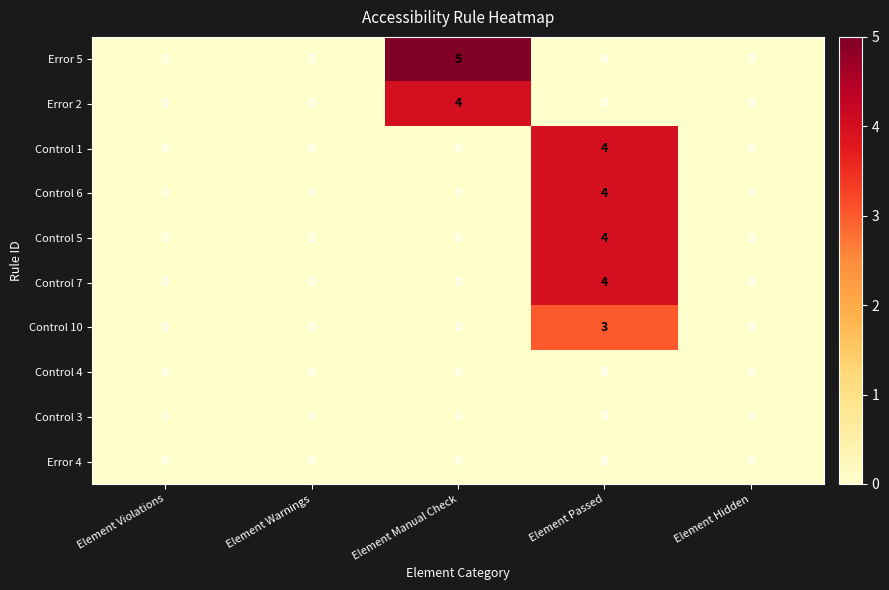

What is the difference between the maximum and second lowest values in the Error 2 series?

4